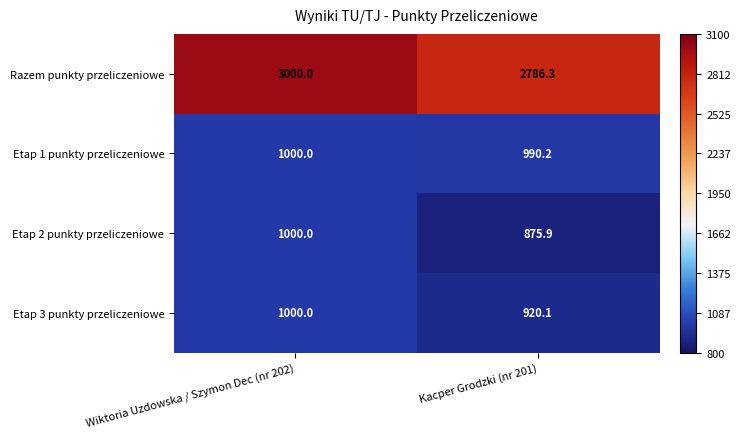

Between Wiktoria Uzdowska / Szymon Dec (nr 202) and Kacper Grodzki (nr 201), which series saw the biggest shift?

Razem punkty przeliczeniowe